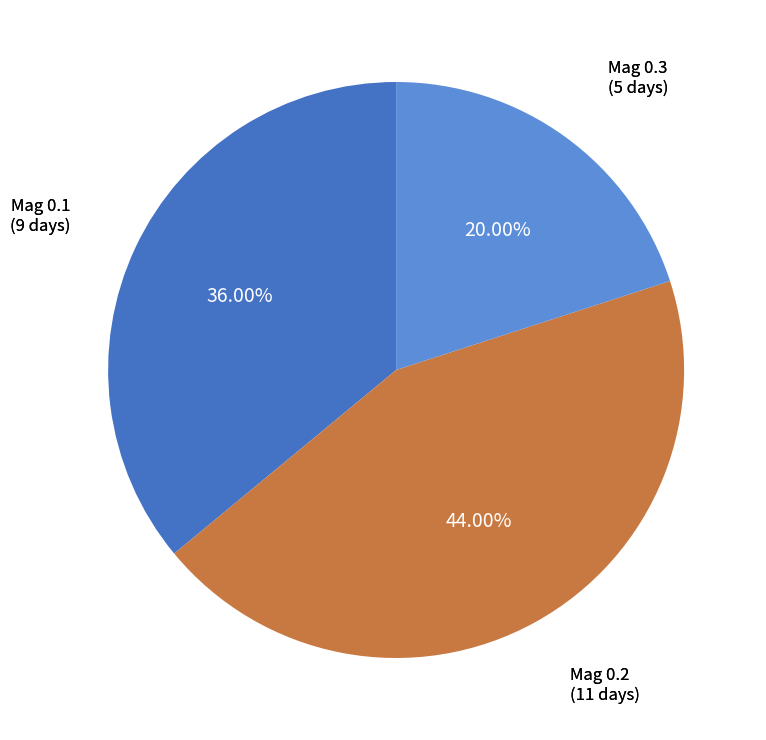

Is there any slice that represents more than half of the pie?

No